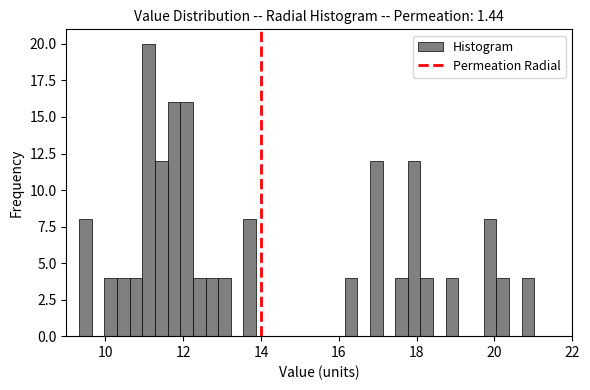

Read against the x-axis, roughly where is the centre of the tallest bar?

11.2